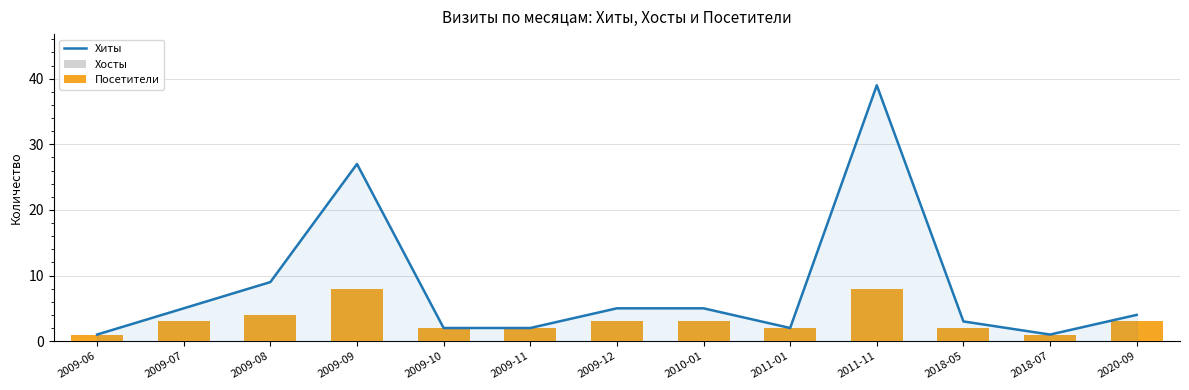

What is the total value across all series at 2009-10?

6